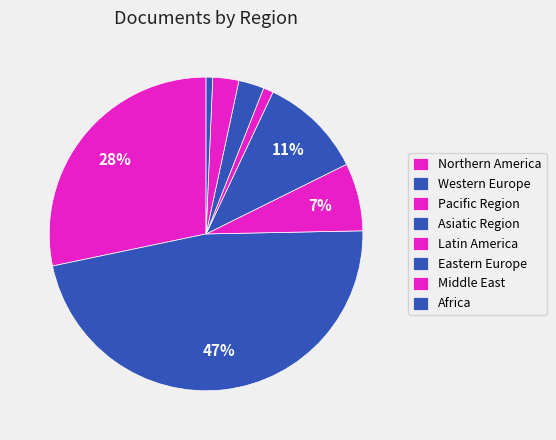

Is there a majority slice in this chart?

No